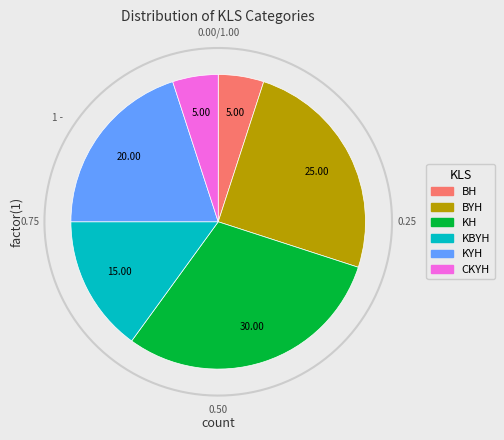

Which slice is the smallest?

BH